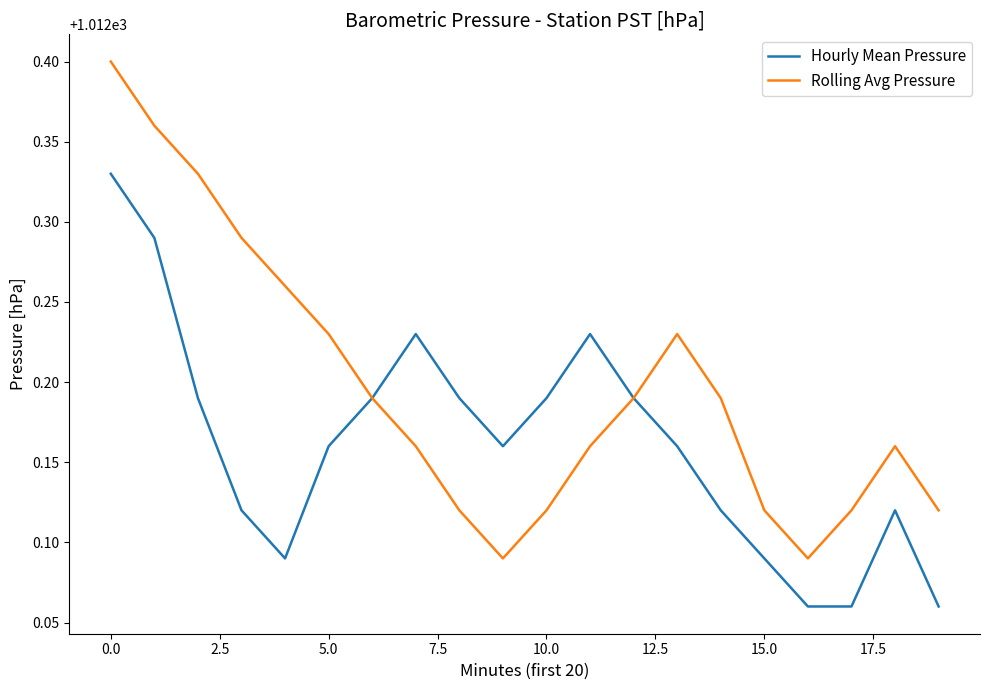

What are all the series names shown in the legend?

Hourly Mean Pressure, Rolling Avg Pressure